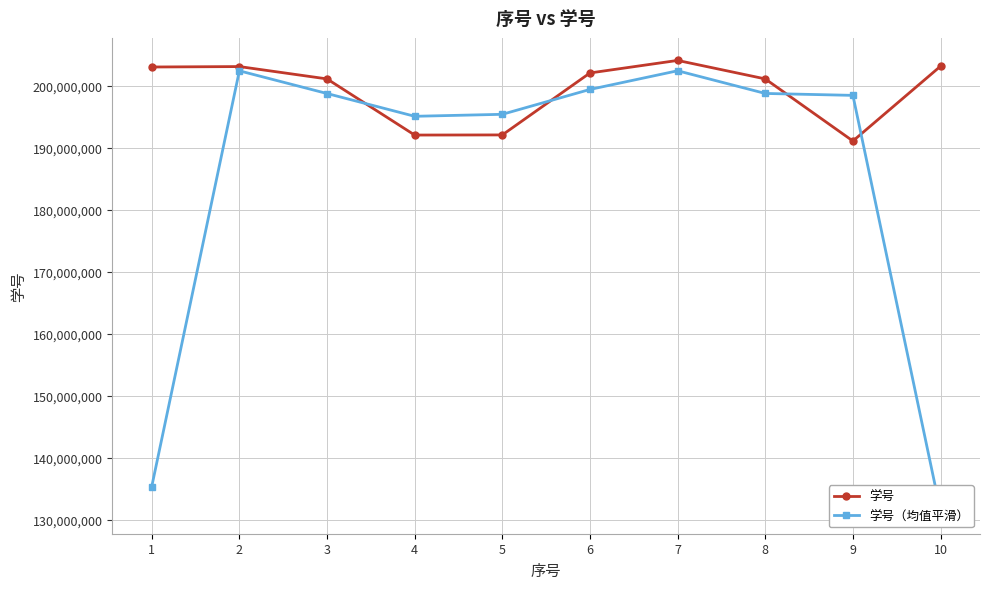

List the labels in order of 学号 value, largest first.

7, 10, 2, 1, 6, 3, 8, 5, 4, 9